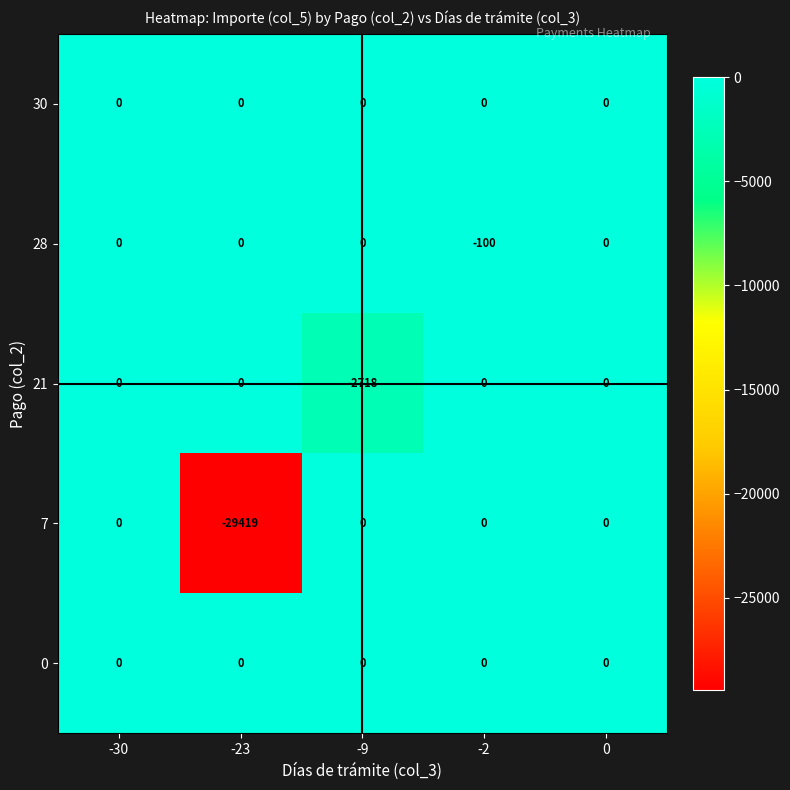

What is the minimum value shown in the chart?

-29419